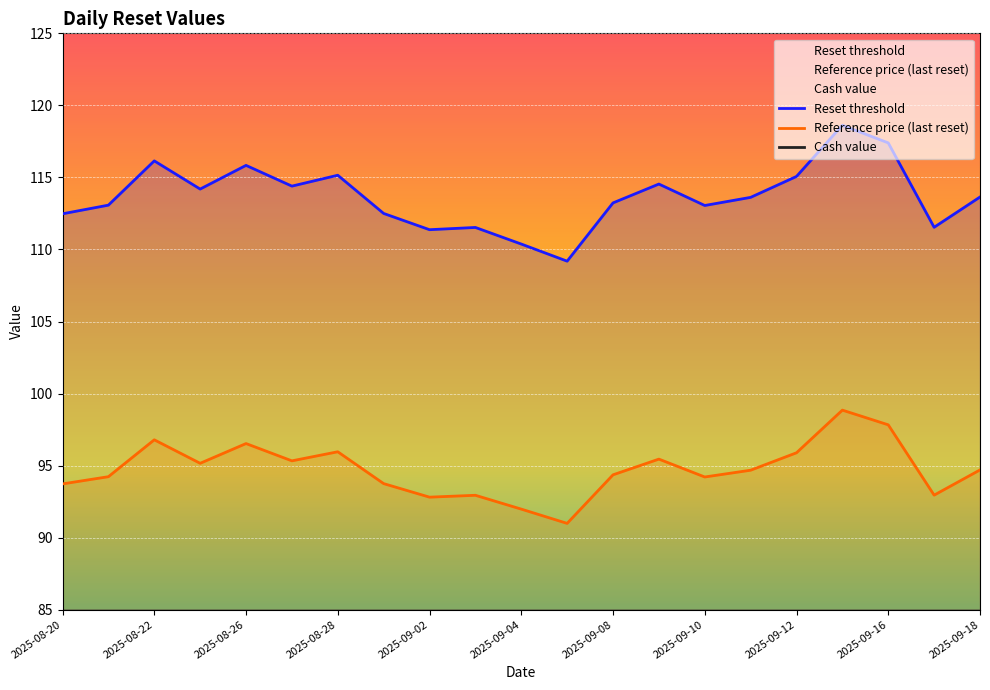

Is this an area chart (filled region under the line)?

No